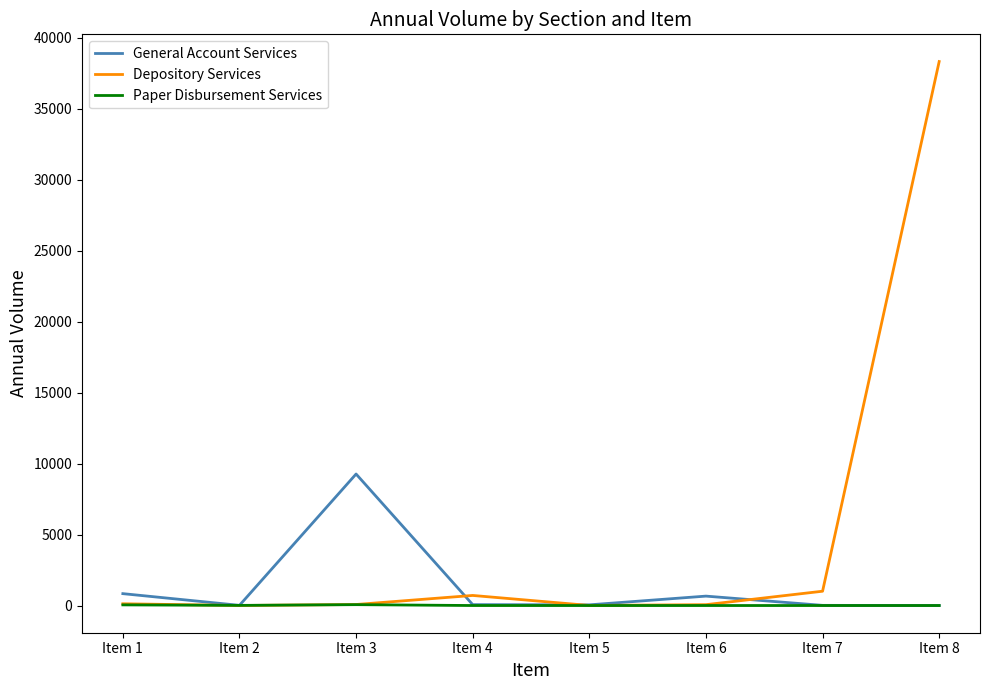

Rank the series by their maximum value, from highest to lowest.

Depository Services, General Account Services, Paper Disbursement Services